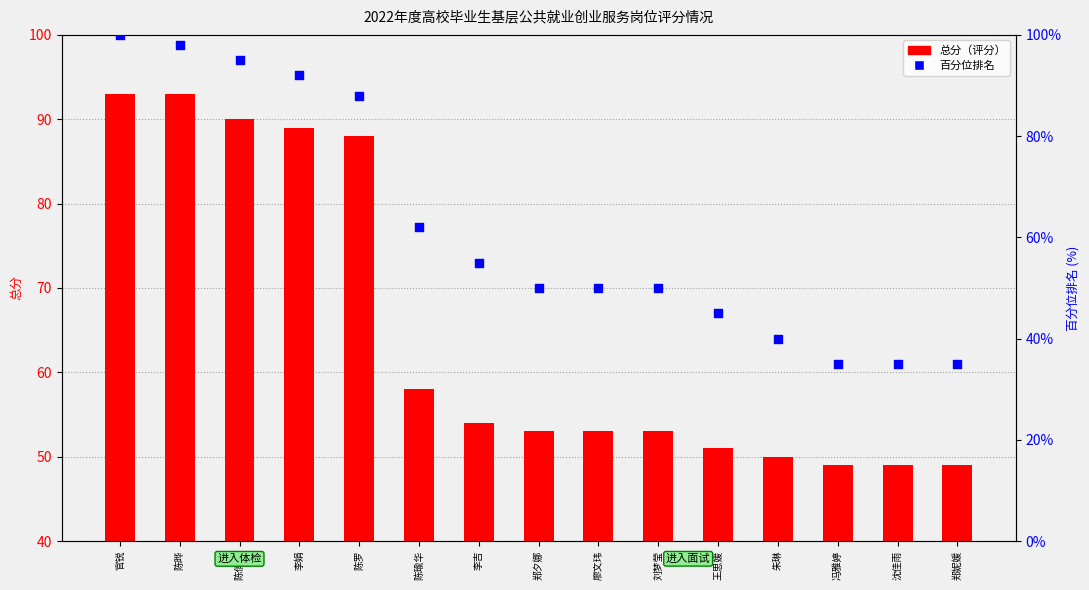

What are all the series names shown in the legend?

总分（评分）, 百分位排名